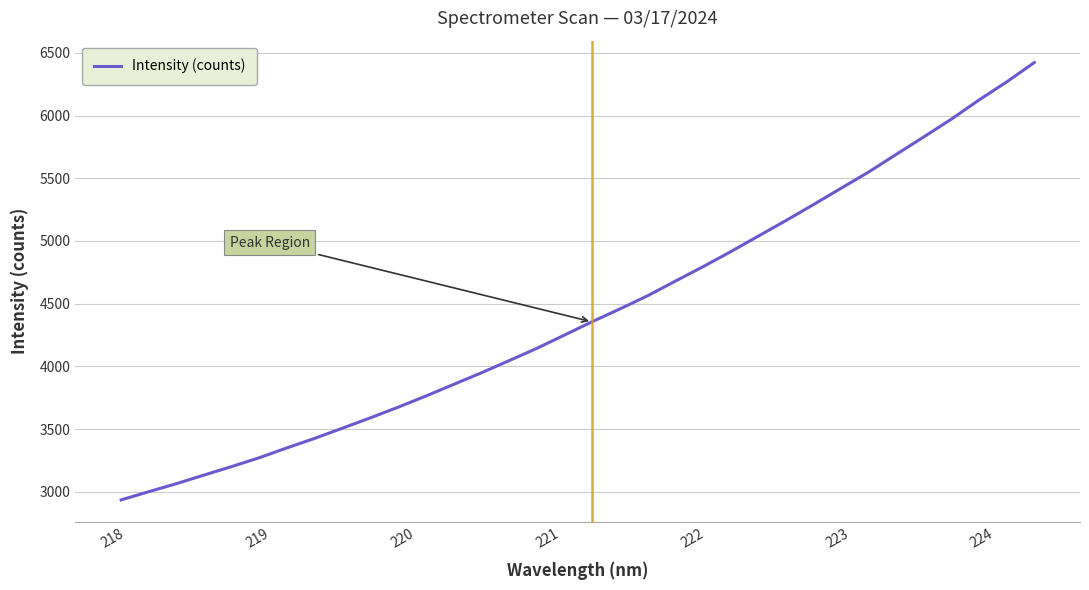

What is the minimum value shown in the chart?

2937.0